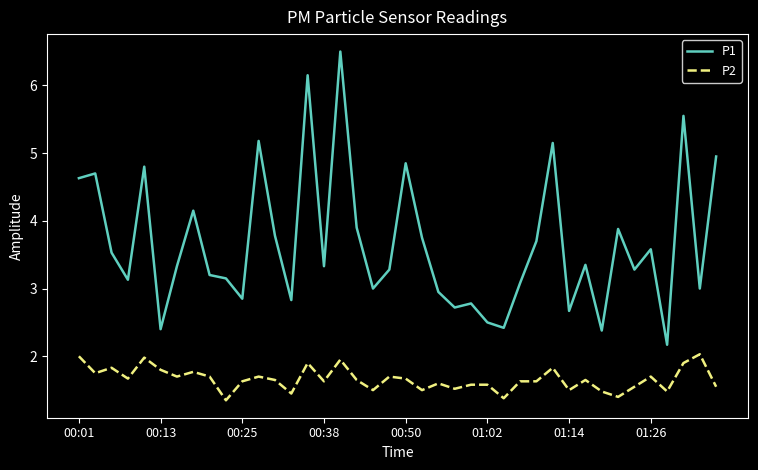

List the series in order of their overall mean, highest first.

P1, P2